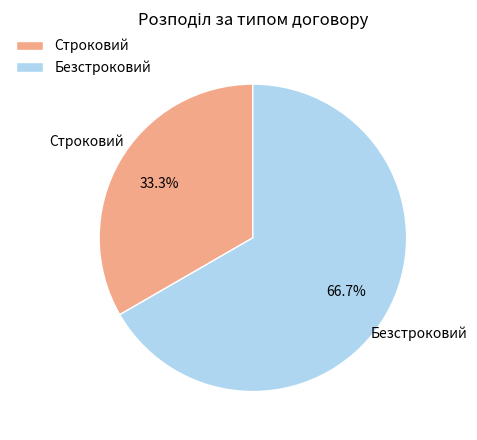

To the nearest percent, what percentage of the pie is Безстроковий?

67%